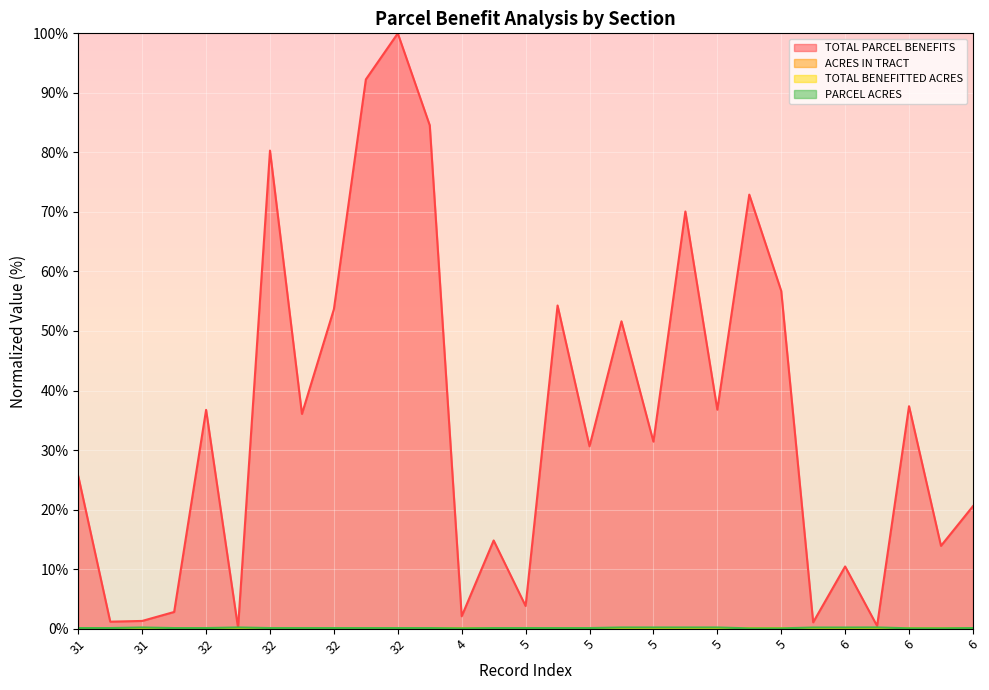

What is the total value across all series at 6?

10.7